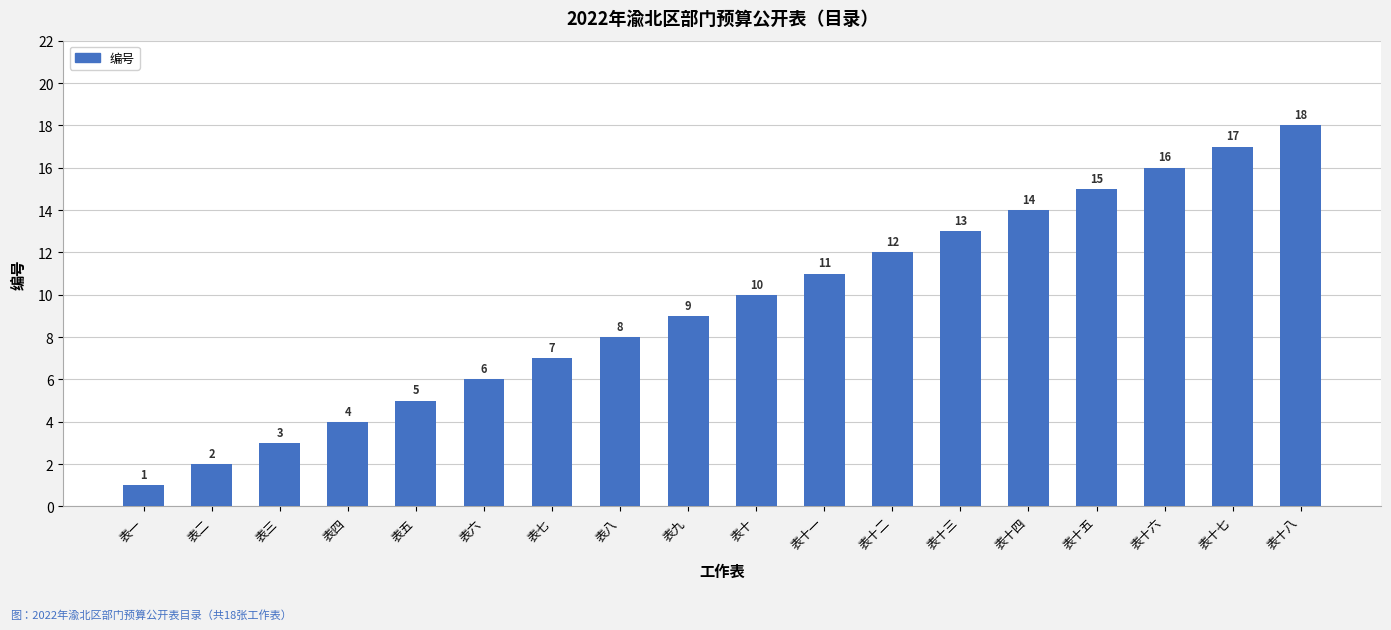

Reading left to right, transcribe all the data shown in this chart.

表一=1	表二=2	表三=3	表四=4	表五=5	表六=6	表七=7	表八=8	表九=9	表十=10	表十一=11	表十二=12	表十三=13	表十四=14	表十五=15	表十六=16	表十七=17	表十八=18